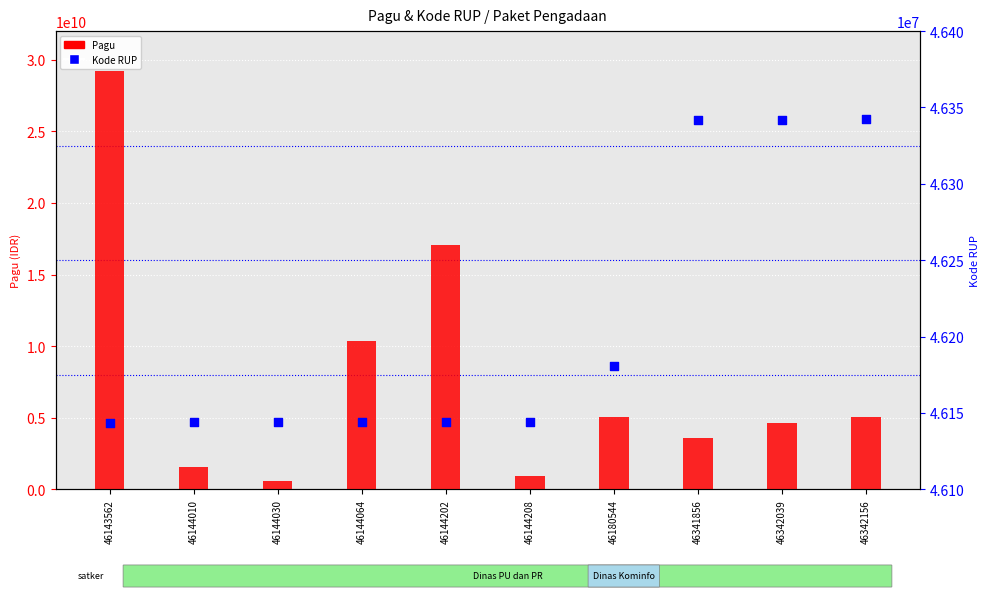

Which series contains the lowest Y value?

Kode RUP